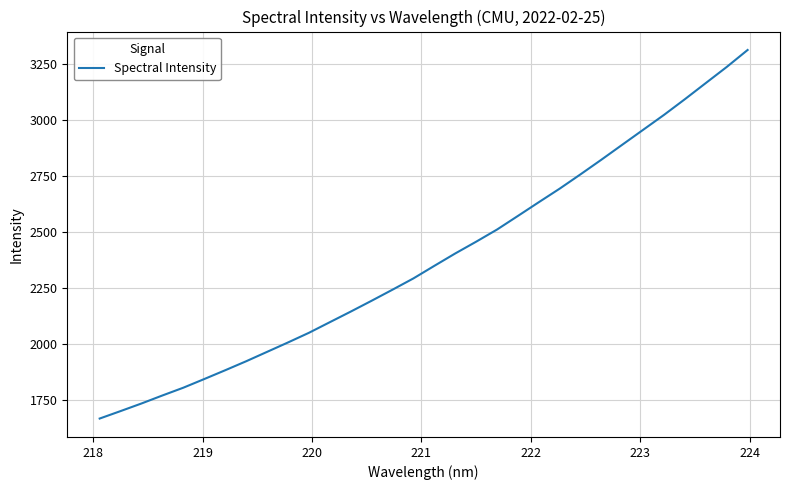

What is the smallest value displayed?

1667.0